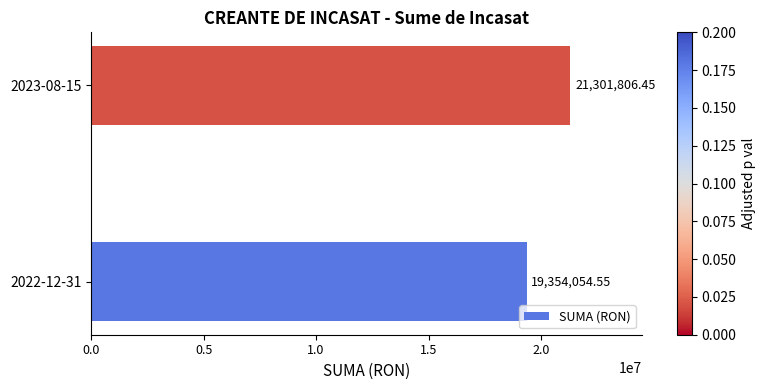

What is the ratio of the value at 2022-12-31 to the value at 2023-08-15?

0.9